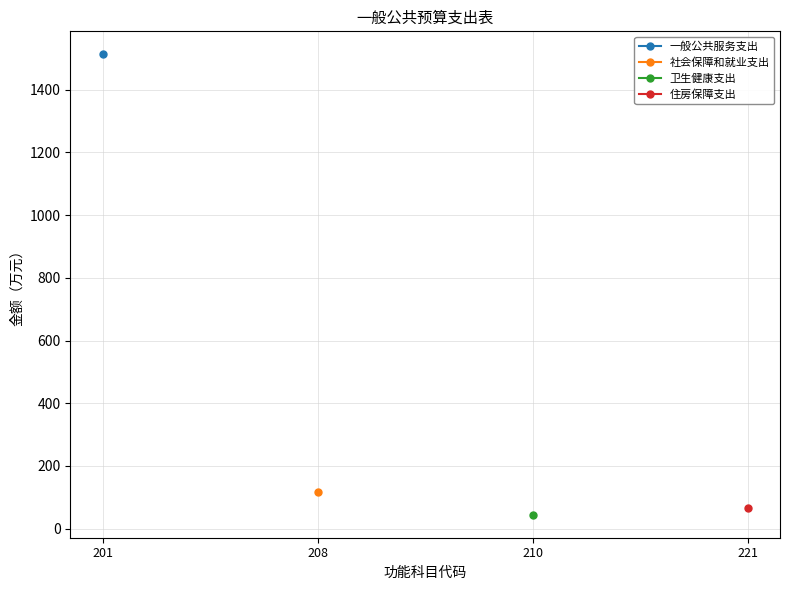

True or false: 卫生健康支出 and 社会保障和就业支出 intersect in this chart.

False